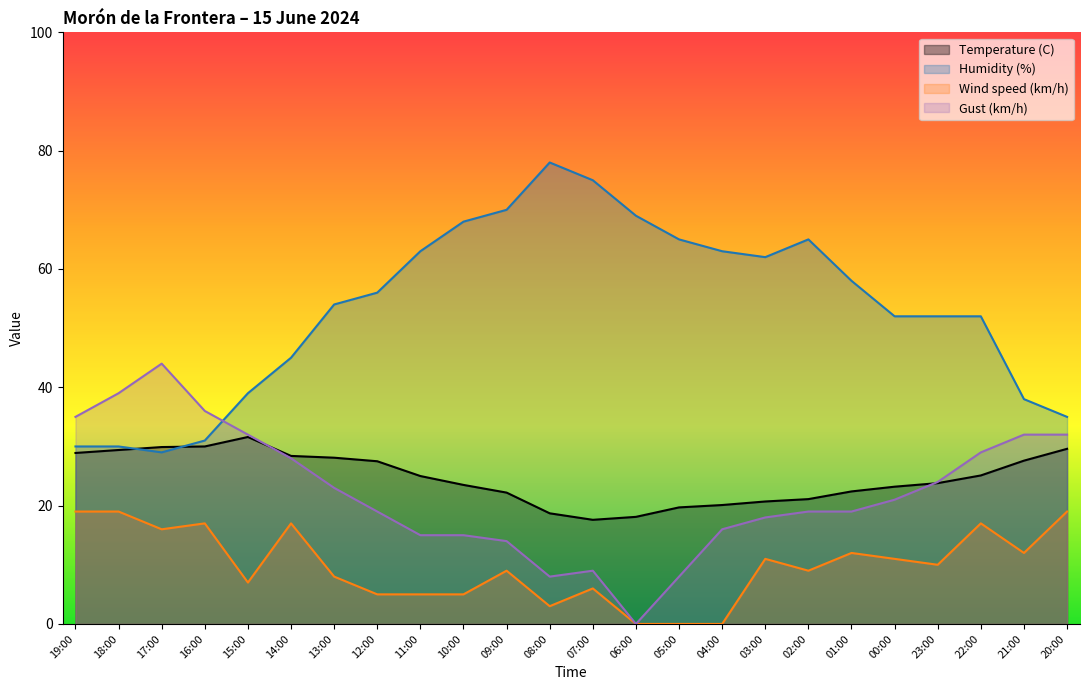

What are all the series names shown in the legend?

Temperature (C), Humidity (%), Wind speed (km/h), Gust (km/h)